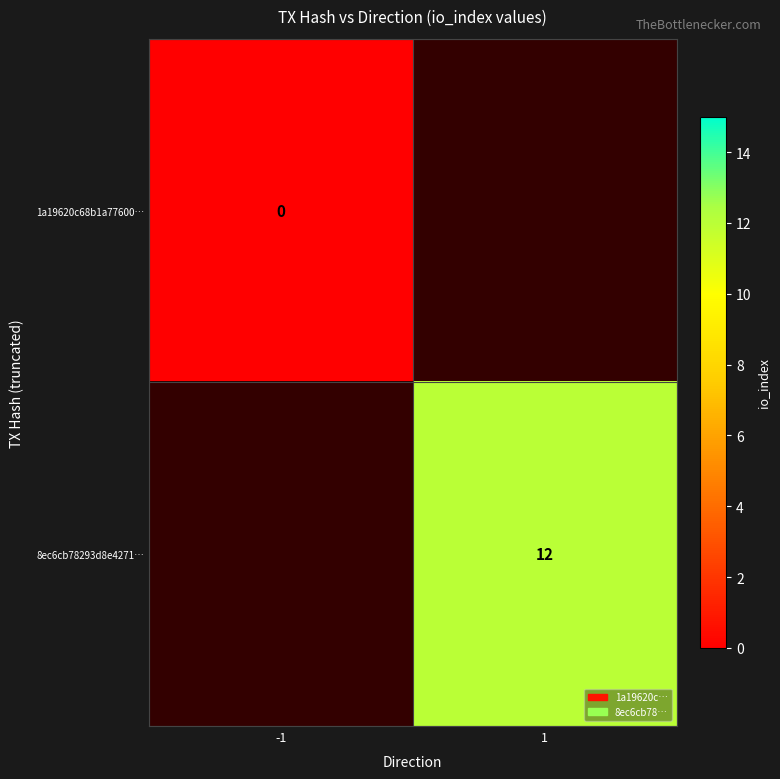

True or false: 8ec6cb78293d8e4271… has a value of 12 at 1.

True